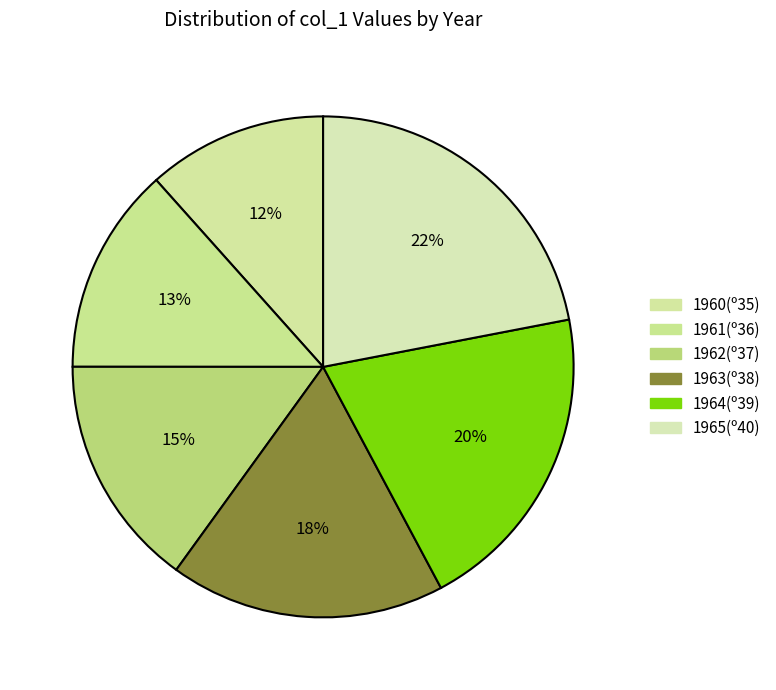

The 1965(º40) slice represents 28% of the pie. True or false?

False